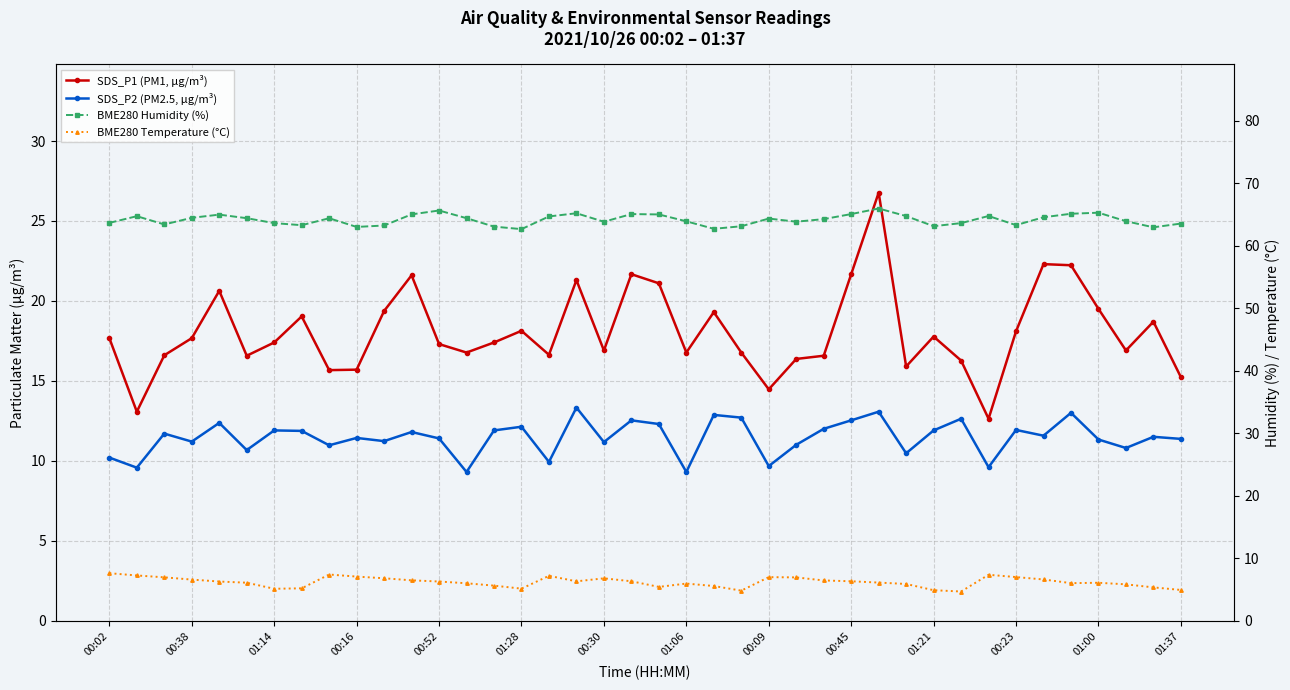

At how many categories does at least one series exceed 15?

40